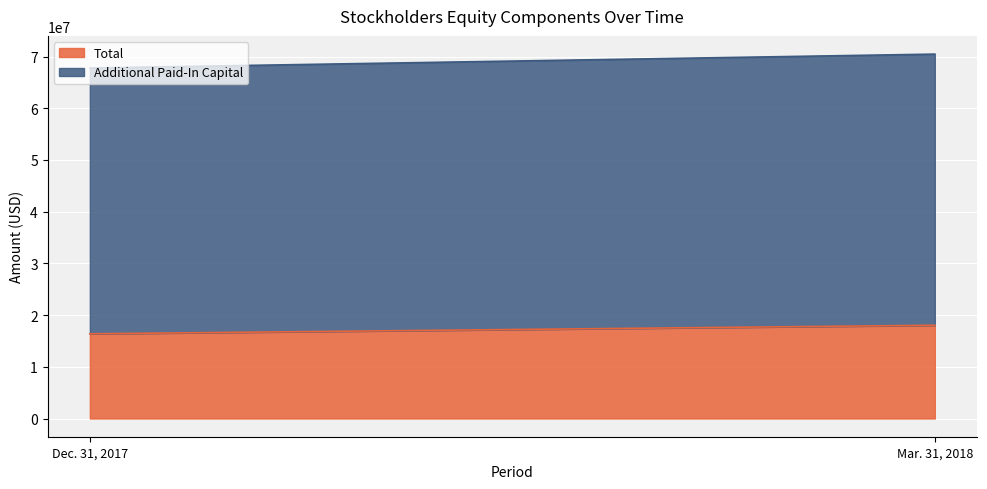

At how many categories does at least one series exceed 22007183?

2